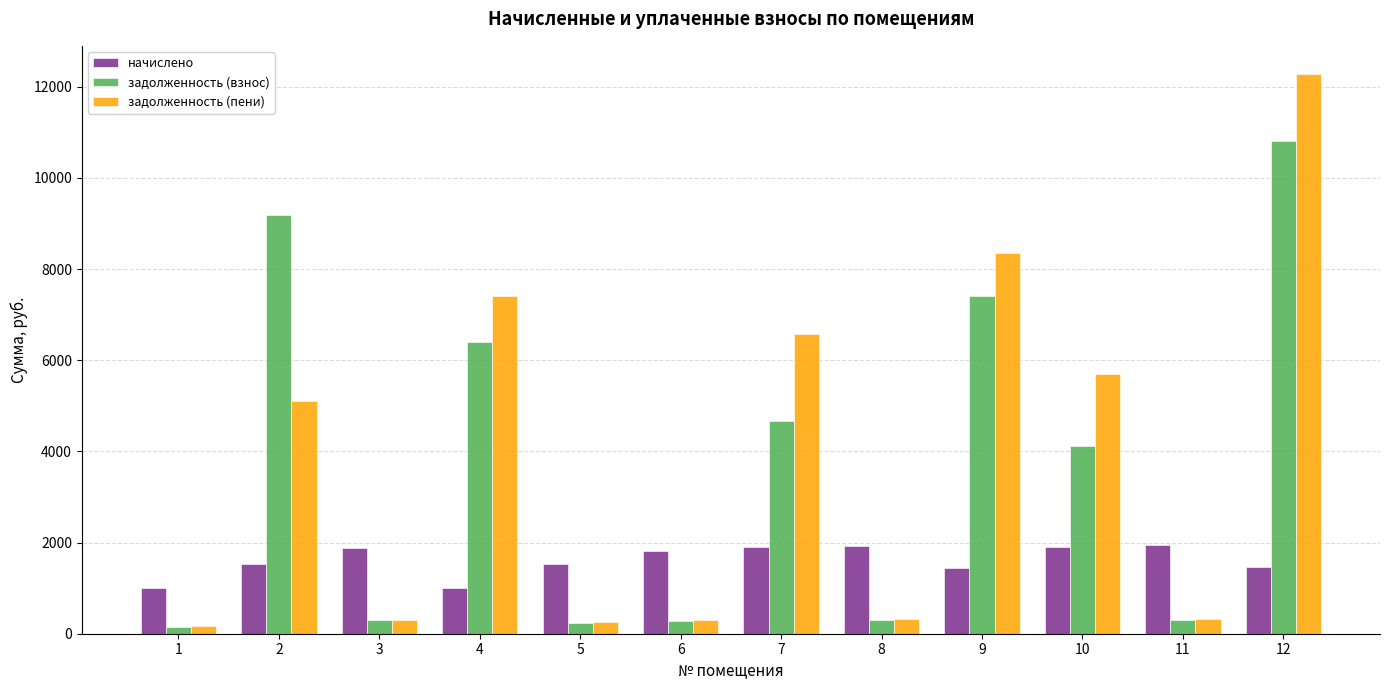

The задолженность (взнос) series shows 286.4 at 6. True or false?

True